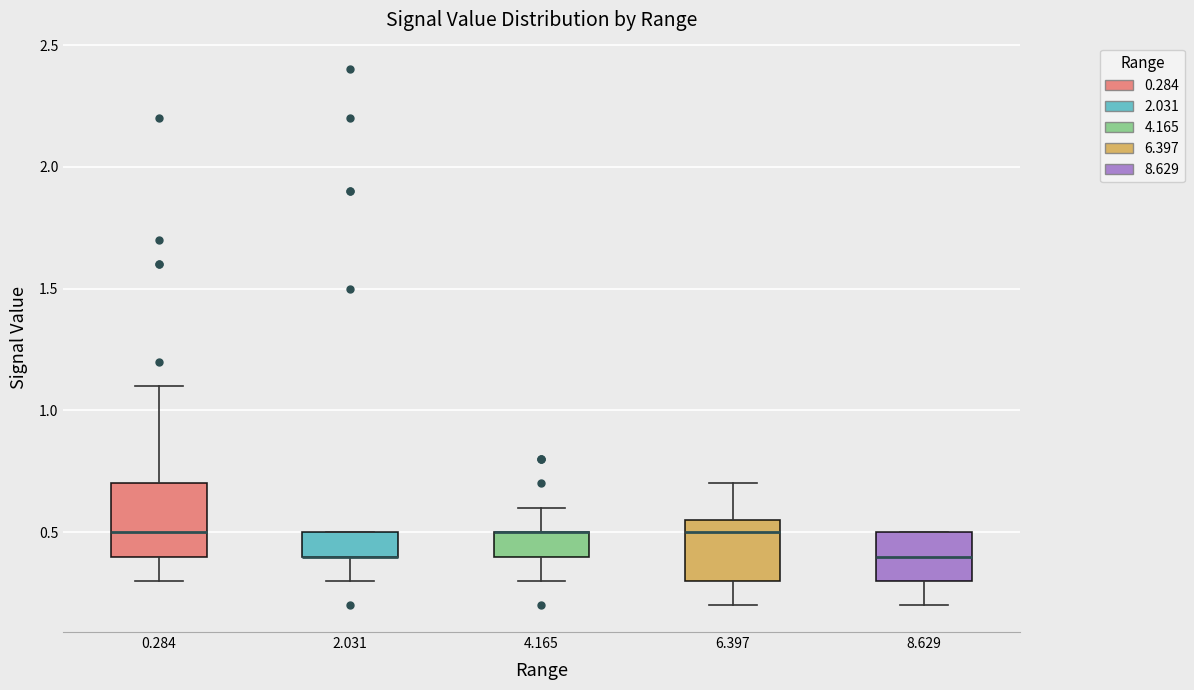

Reading left to right, transcribe this box plot: for each box, give where its median line is, the range the box spans, and where its two whiskers end, as read against the y-axis. The values are not printed on the chart, so give them approximately, as read against the axis.

0.284: median 0.50, box 0.40 to 0.70, whiskers 0.30 to 1.10
2.031: median 0.40 (drawn on the box's lower edge), box 0.40 to 0.50, whiskers 0.30 to 0.50
4.165: median 0.50 (drawn on the box's upper edge), box 0.40 to 0.50, whiskers 0.30 to 0.60
6.397: median 0.50, box 0.30 to 0.55, whiskers 0.20 to 0.70
8.629: median 0.40, box 0.30 to 0.50, whiskers 0.20 to 0.50